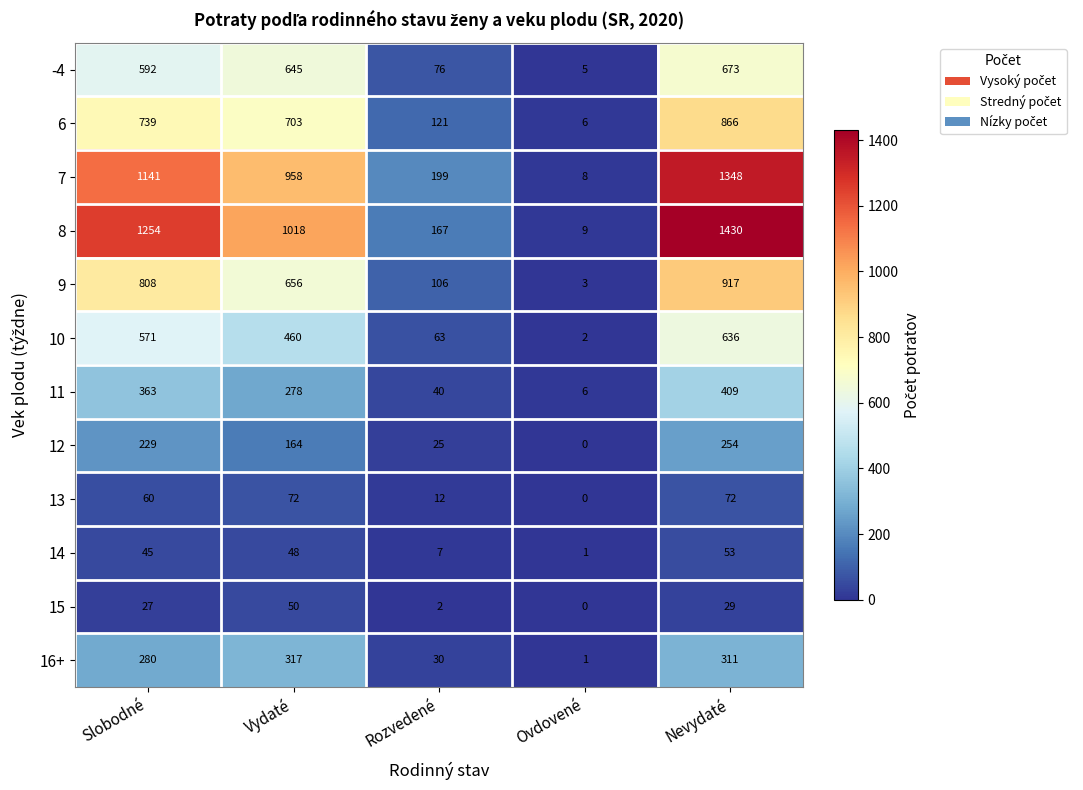

Which series has the largest range (max minus min)?

8